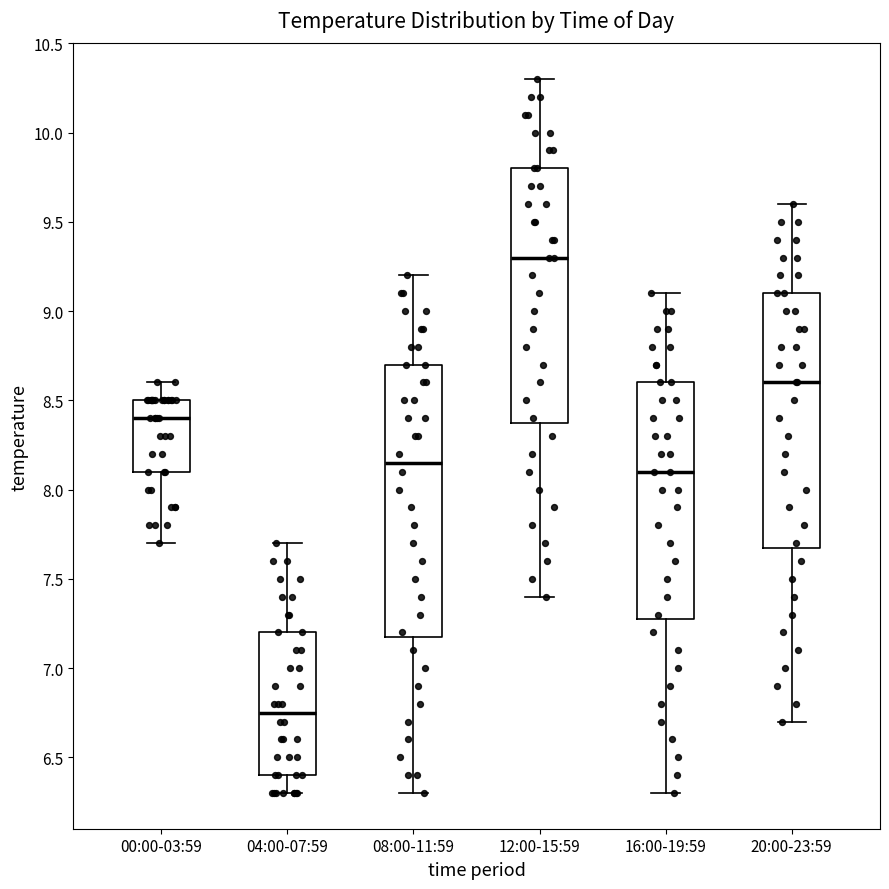

Reading left to right, transcribe this box plot: for each box, give where its median line is, the range the box spans, and where its two whiskers end, as read against the y-axis. The values are not printed on the chart, so give them approximately, as read against the axis.

00:00-03:59: median 8.40, box 8.10 to 8.50, whiskers 7.70 to 8.60
04:00-07:59: median 6.75, box 6.40 to 7.20, whiskers 6.30 to 7.70
08:00-11:59: median 8.15, box 7.20 to 8.70, whiskers 6.30 to 9.20
12:00-15:59: median 9.30, box 8.40 to 9.80, whiskers 7.40 to 10.30
16:00-19:59: median 8.10, box 7.30 to 8.60, whiskers 6.30 to 9.10
20:00-23:59: median 8.60, box 7.70 to 9.10, whiskers 6.70 to 9.60